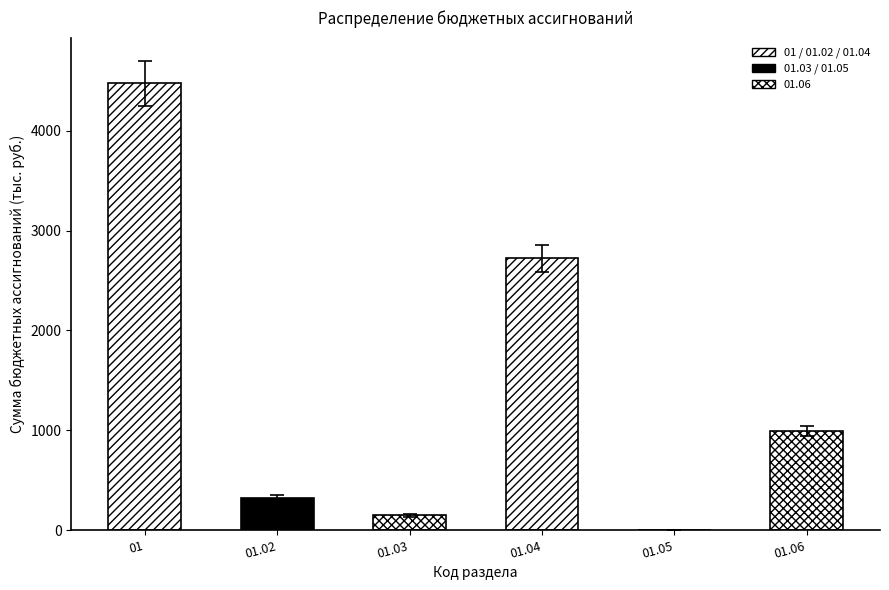

Does the chart contain any negative values?

No